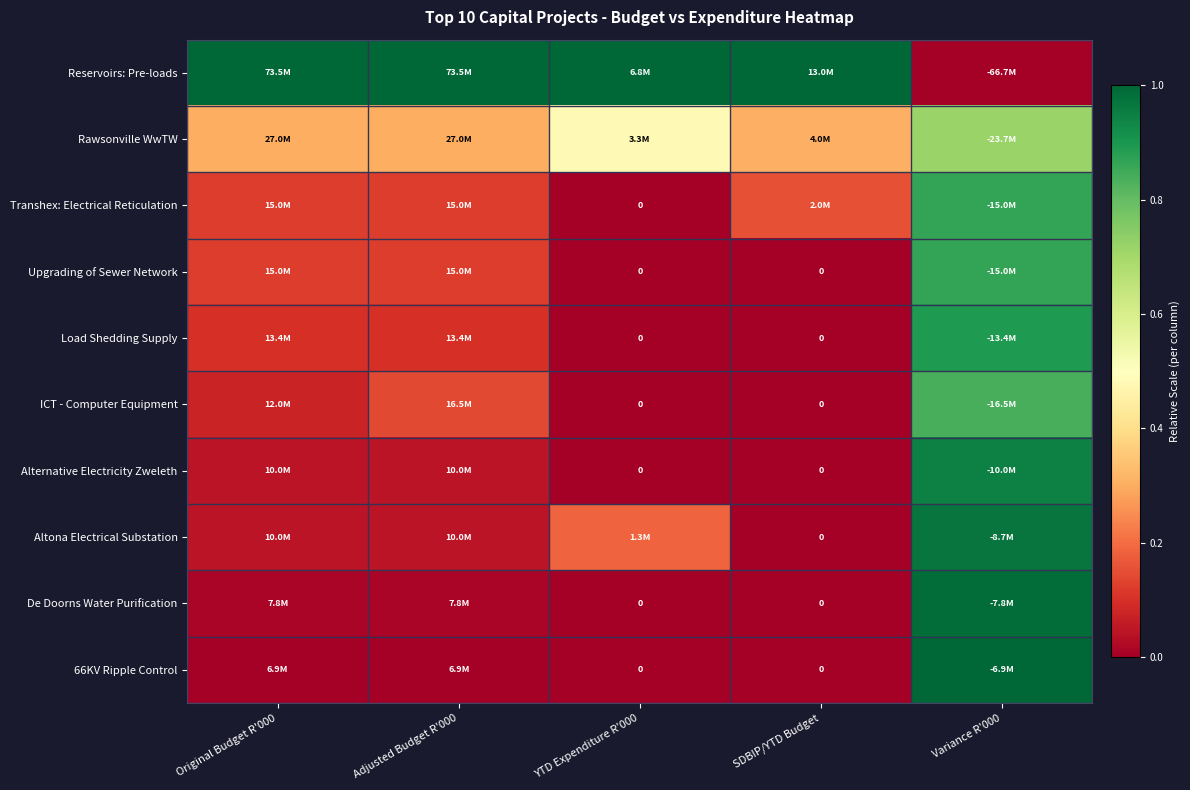

True or false: ICT - Computer Equipment has a value of 0.3 at Variance R'000.

False